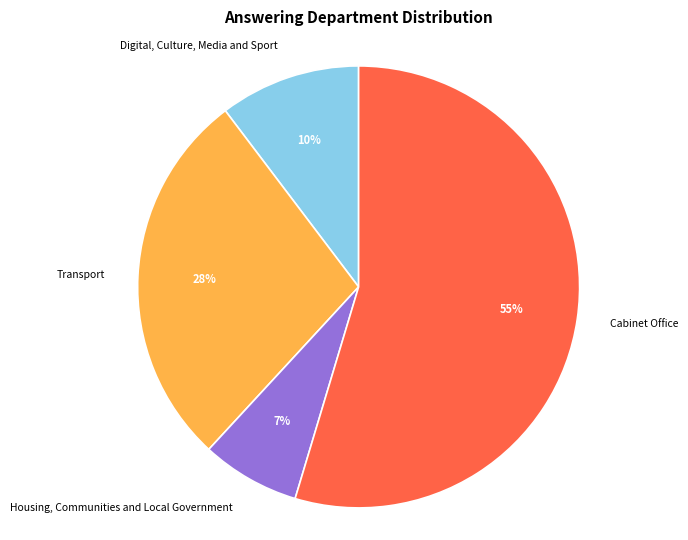

Which category has the biggest portion of the pie?

Cabinet Office